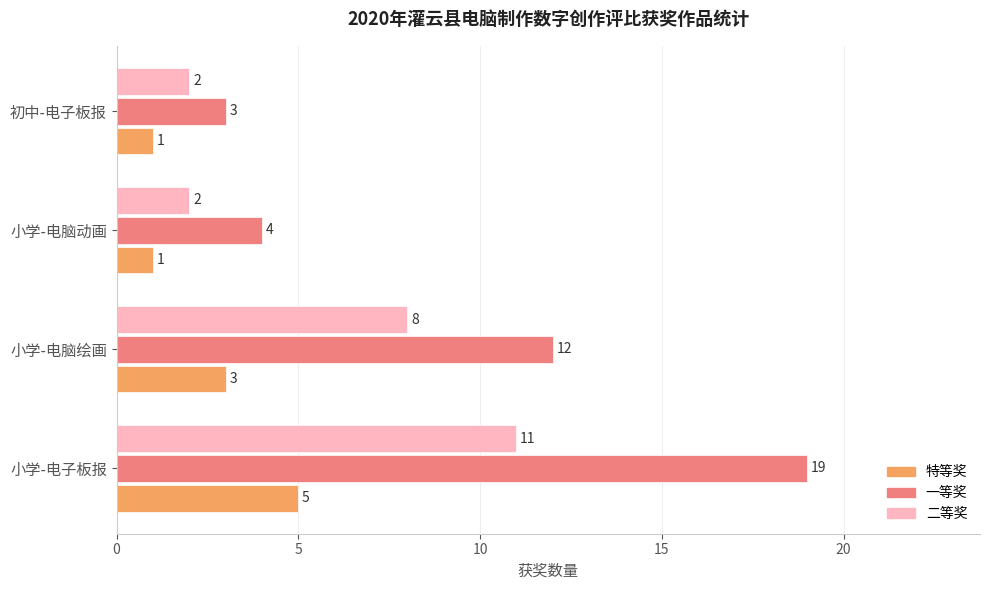

How many 二等奖 values are between 2 and 11?

4